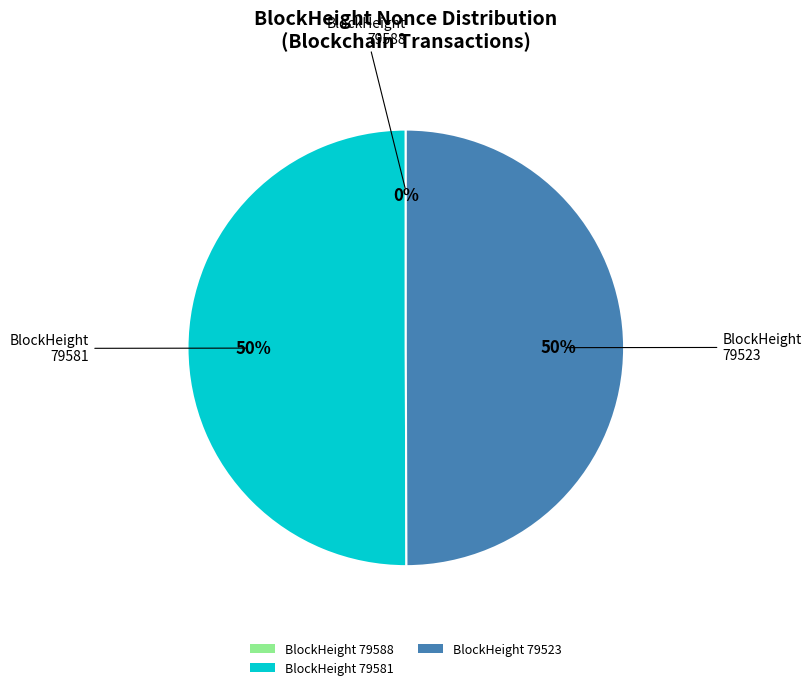

To the nearest percent, what percentage of the pie is BlockHeight 79523?

50%